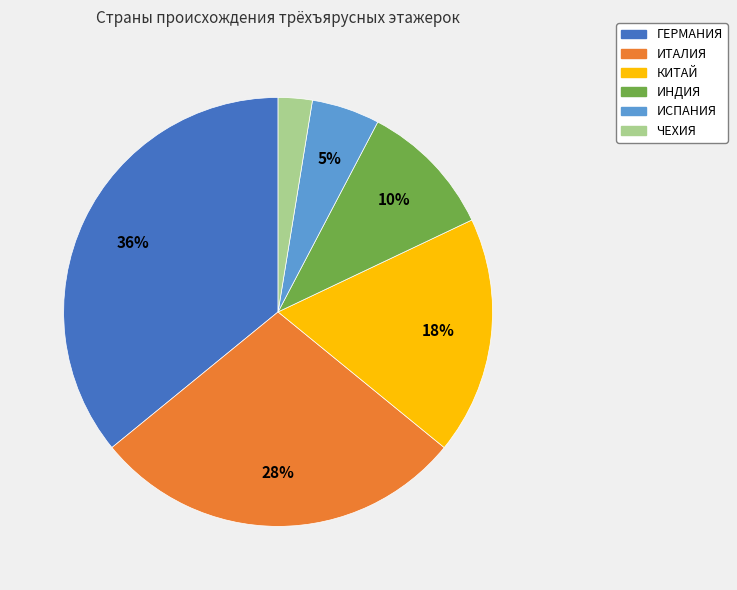

Does any single category account for the majority?

No